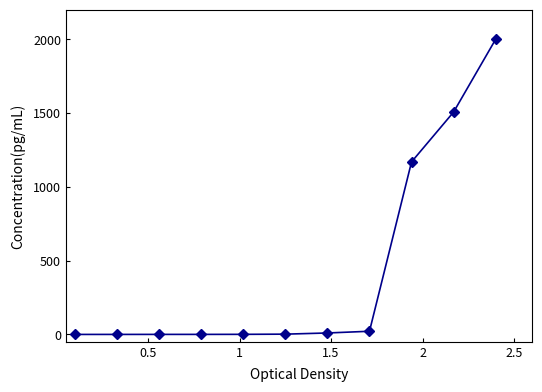

What is the sum of all values?

4710.4